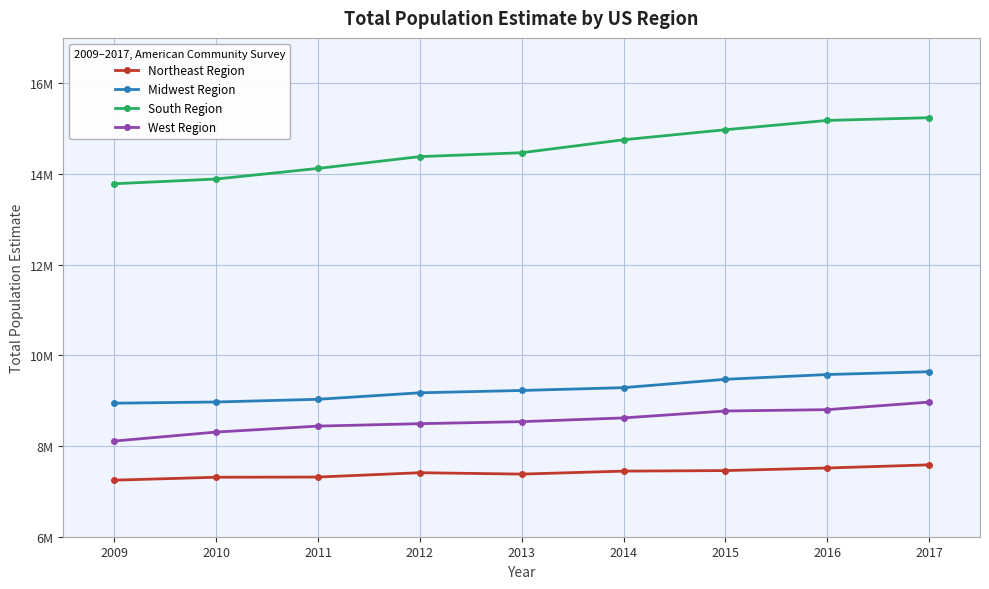

Rank the series by their maximum value, from lowest to highest.

Northeast Region, West Region, Midwest Region, South Region